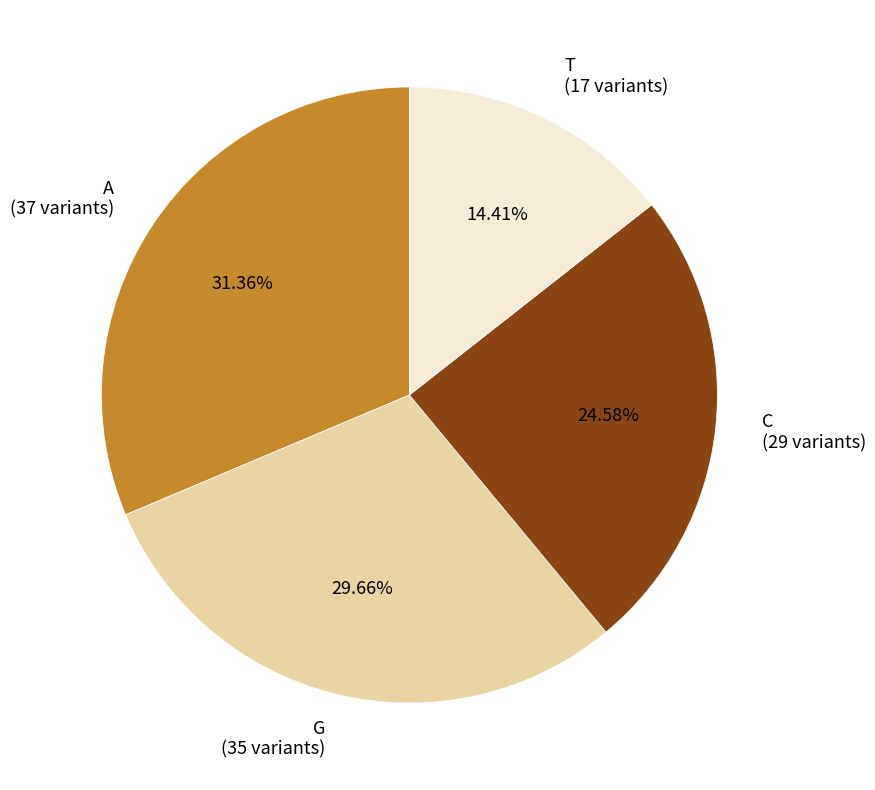

Rank the categories by value from highest to lowest.

A, G, C, T